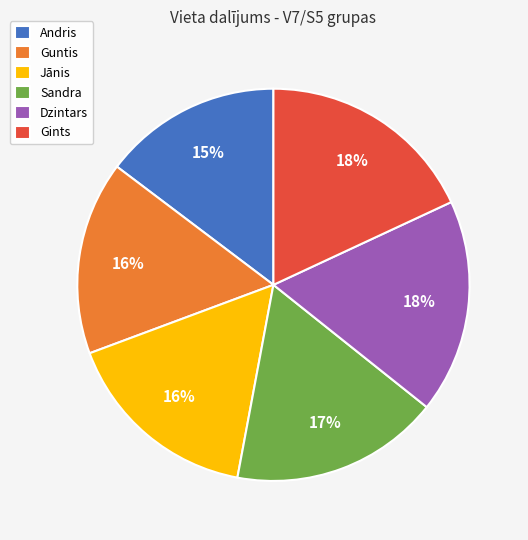

Which has a higher value, Jānis or Andris?

Jānis